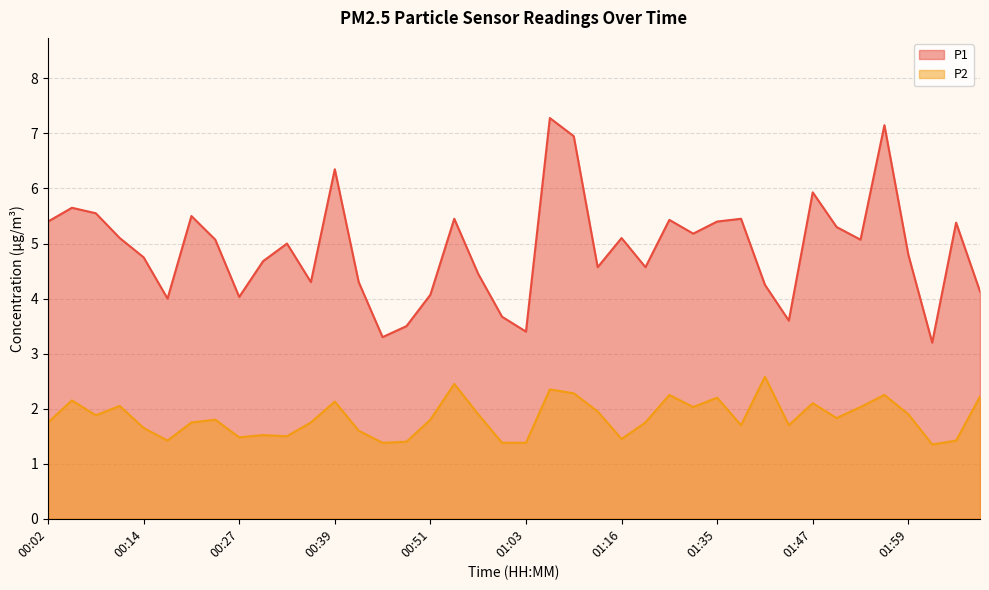

How many lines are shown in the chart?

2